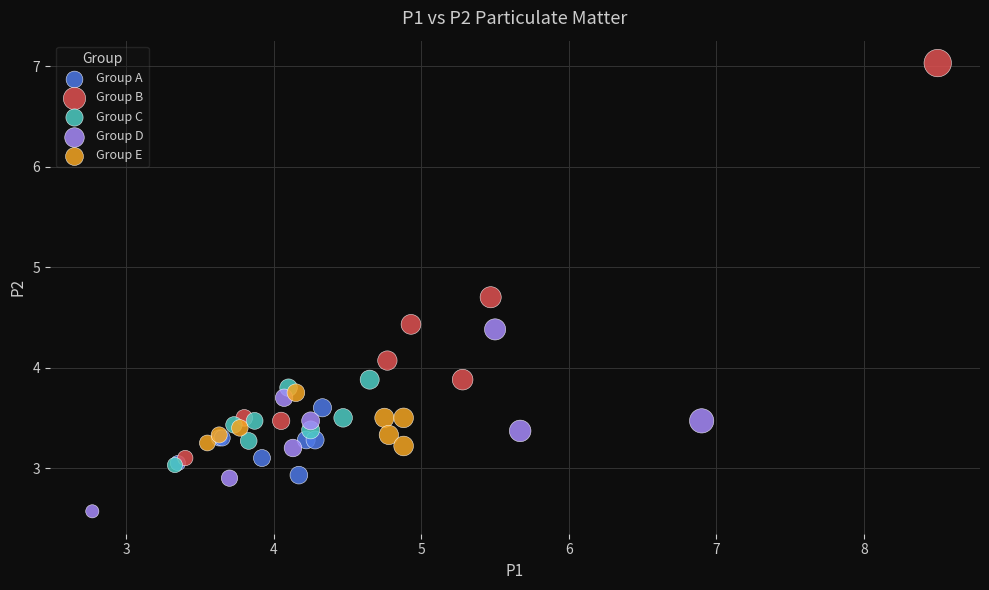

Which series reaches the minimum Y coordinate?

Group D